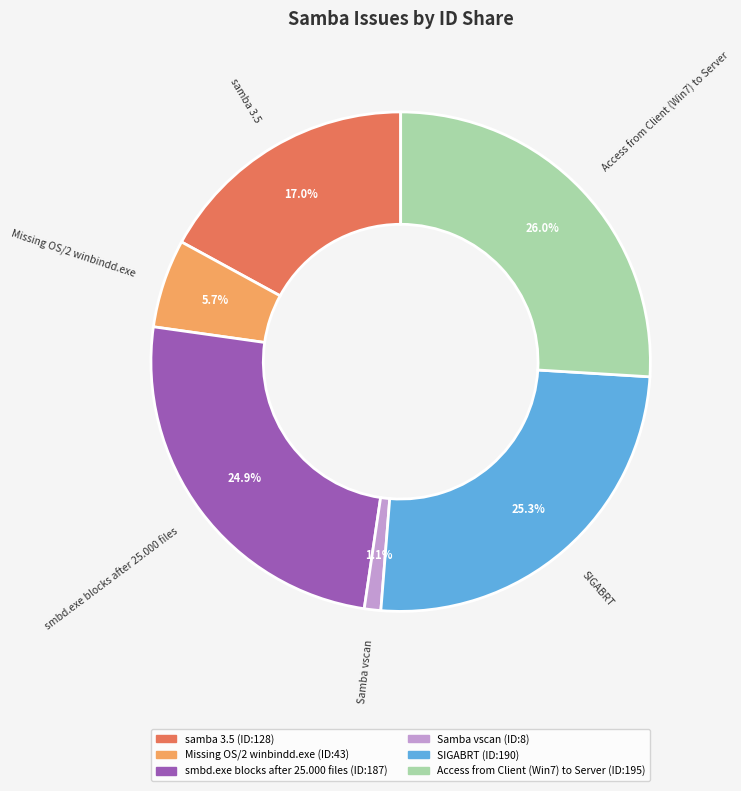

What is the smallest slice in the pie chart?

Samba vscan